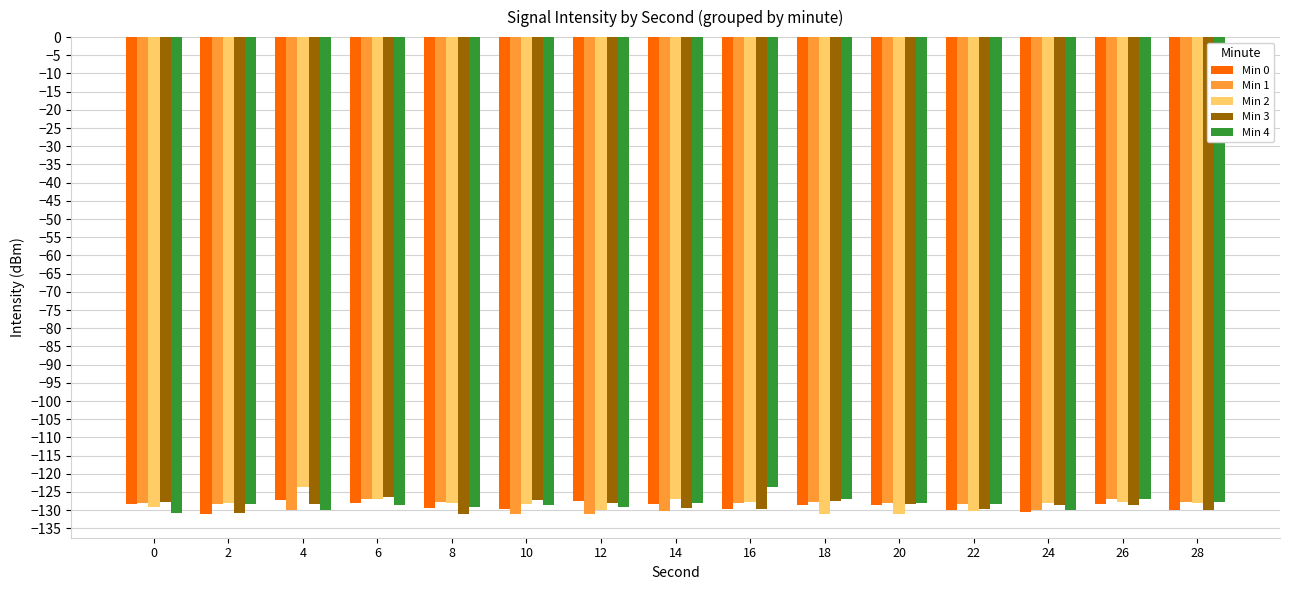

What is the total value across all series at 26?

-638.5